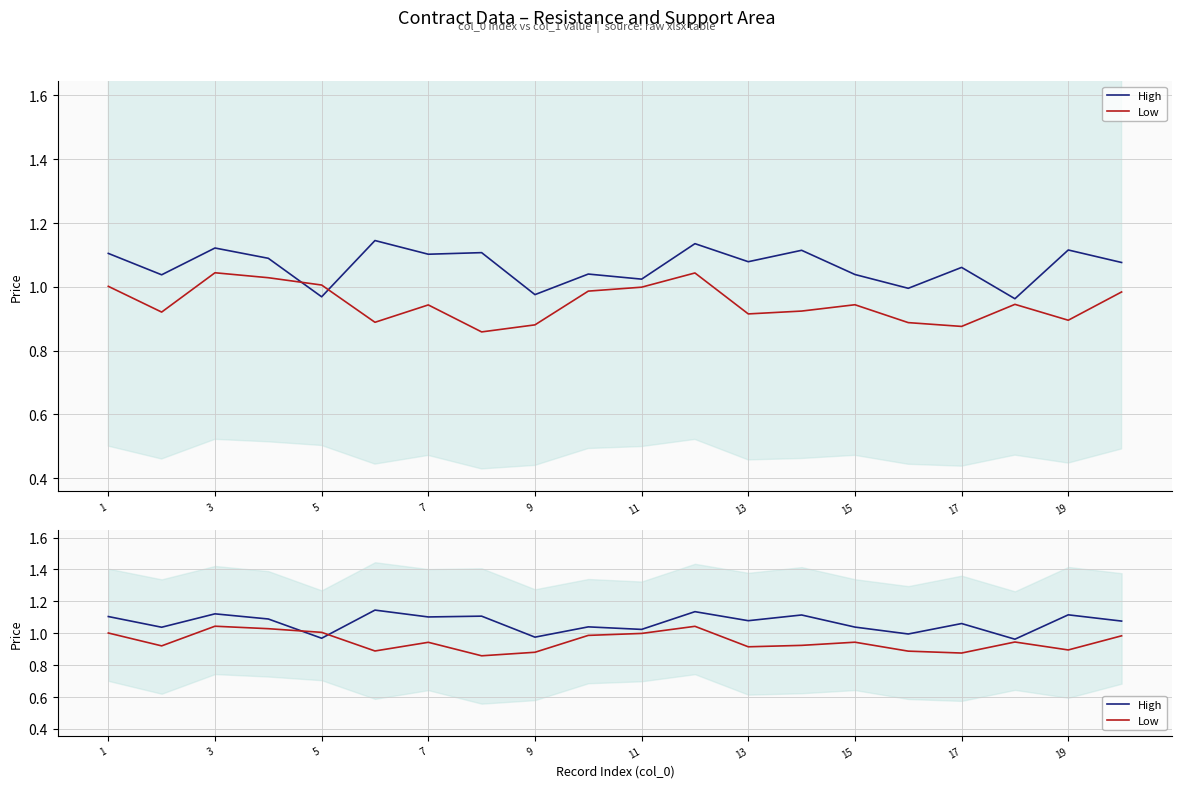

At which label does High first exceed 1?

1